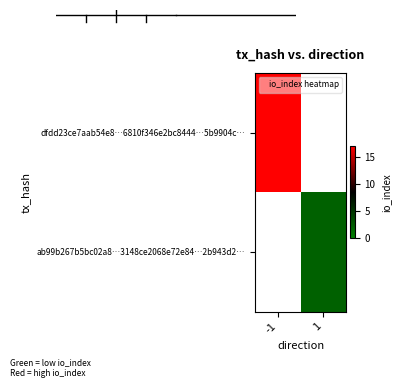

Where is dfdd23ce7aab54e8…6810f346e2bc8444…5b9904c… nearest to the value 17?

-1